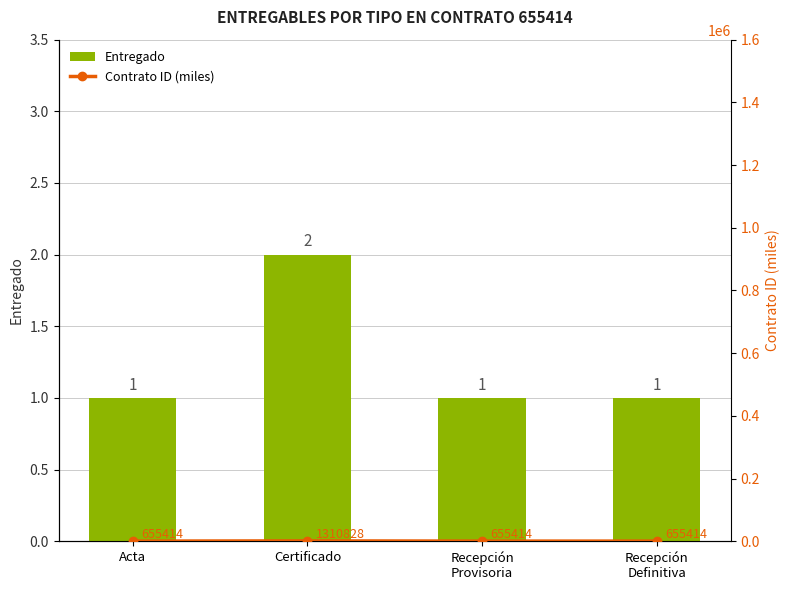

What position from the right is Recepción
Definitiva?

1